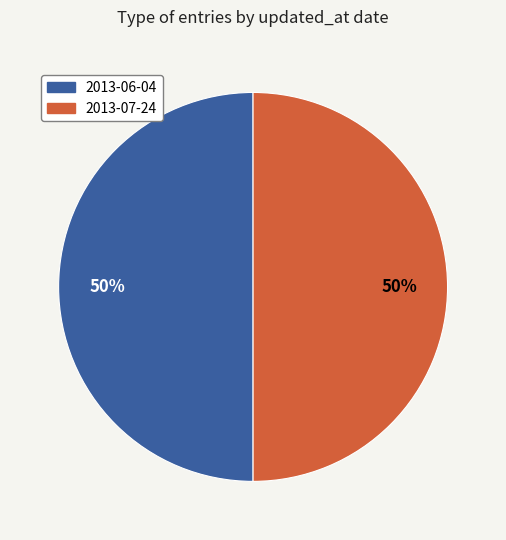

To the nearest percent, what portion does 2013-06-04 represent?

50%